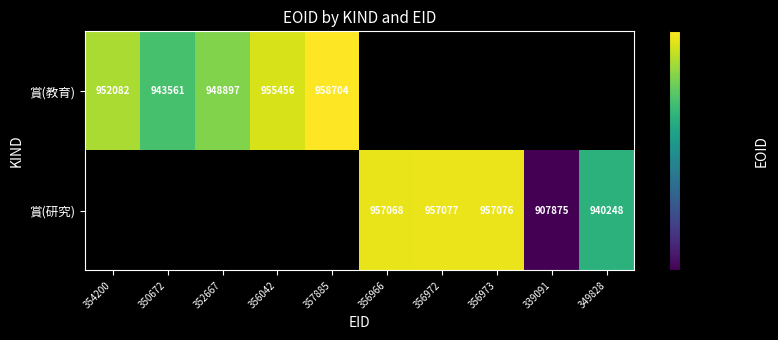

What is the sum of the 賞(研究) values at 356973 and 356966?

1914144